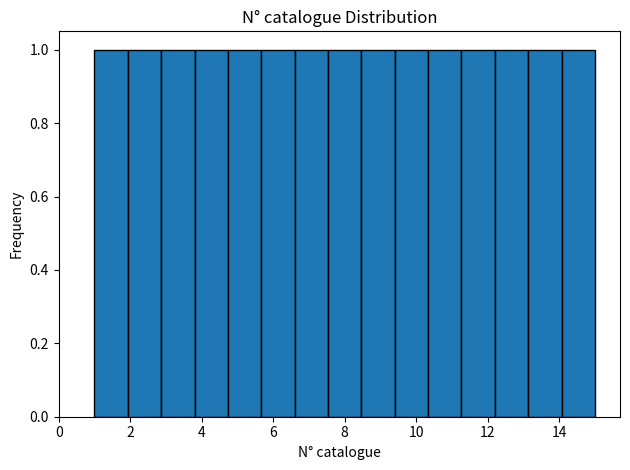

What is the height of the bar covering 6.6 to 7.6 on the x-axis? Neither the bar edges nor the heights are printed on the chart, so give them approximately, as read against the axes.

1